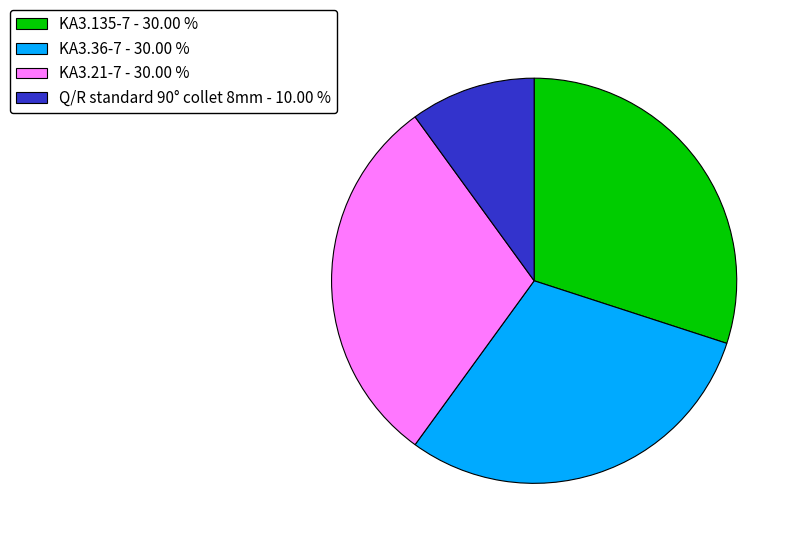

The Q/R standard 90° collet 8mm slice represents 10% of the pie. True or false?

True